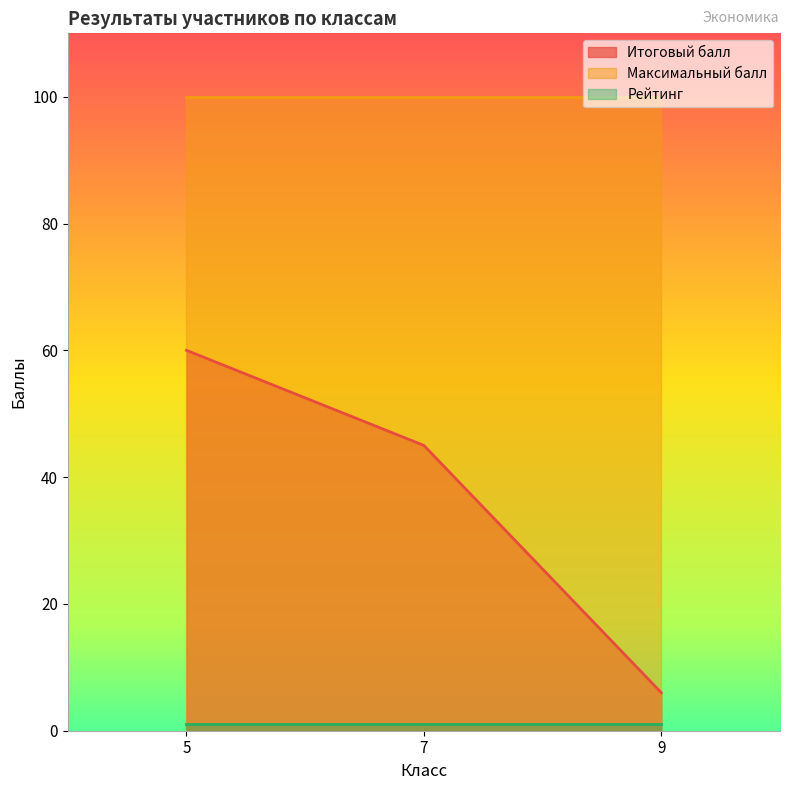

The Максимальный балл series shows 100 at 5. True or false?

True